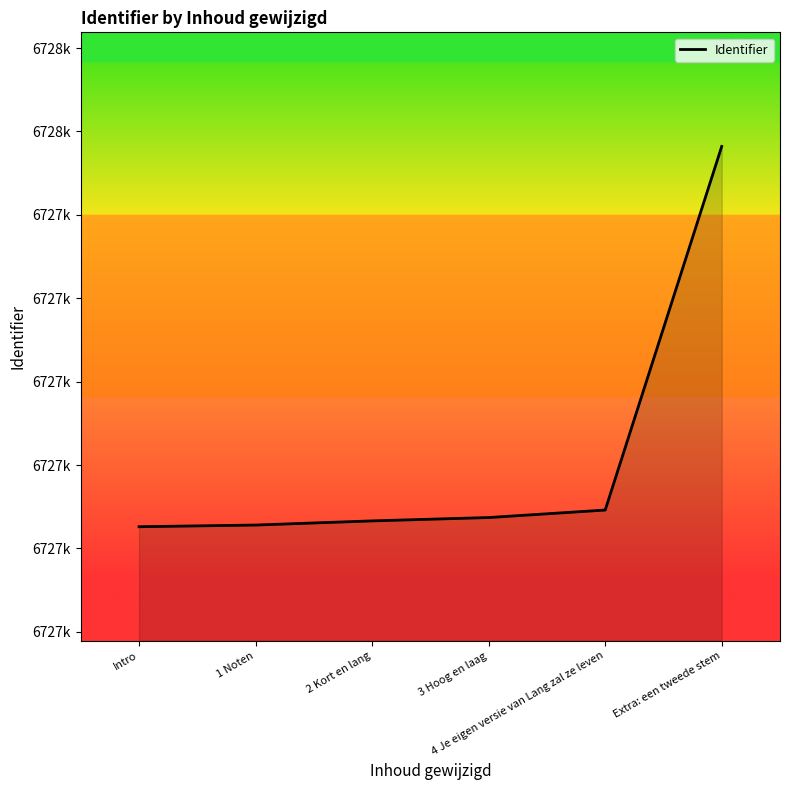

What is the label of the 5th point from the left?

4 Je eigen versie van Lang zal ze leven